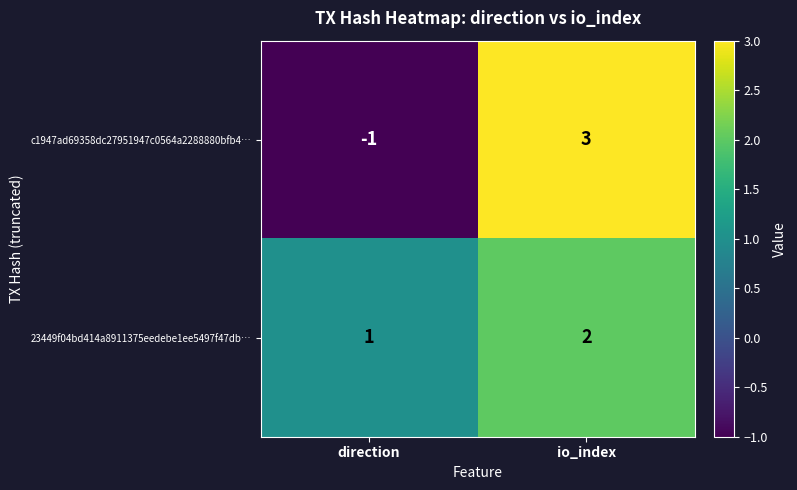

What is the difference between the maximum and minimum values in the c1947ad69358dc27951947c0564a2288880bfb4… series?

4